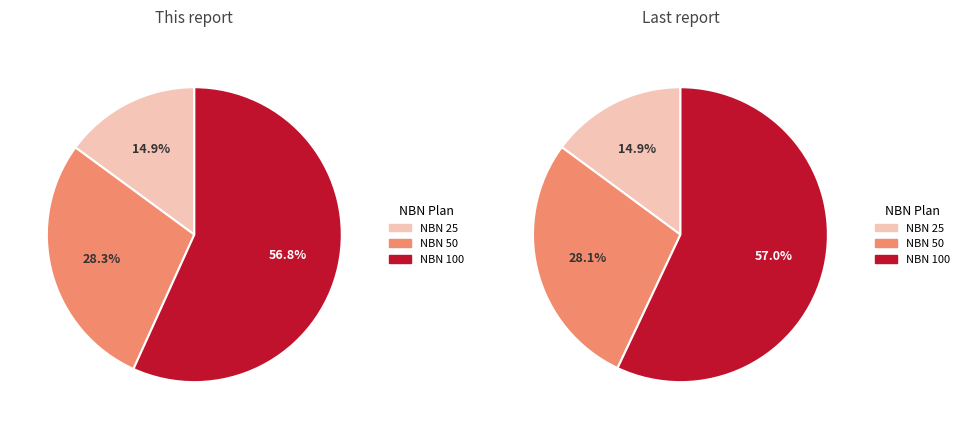

Do NBN 50 and NBN 100 together represent more than half of the pie?

Yes